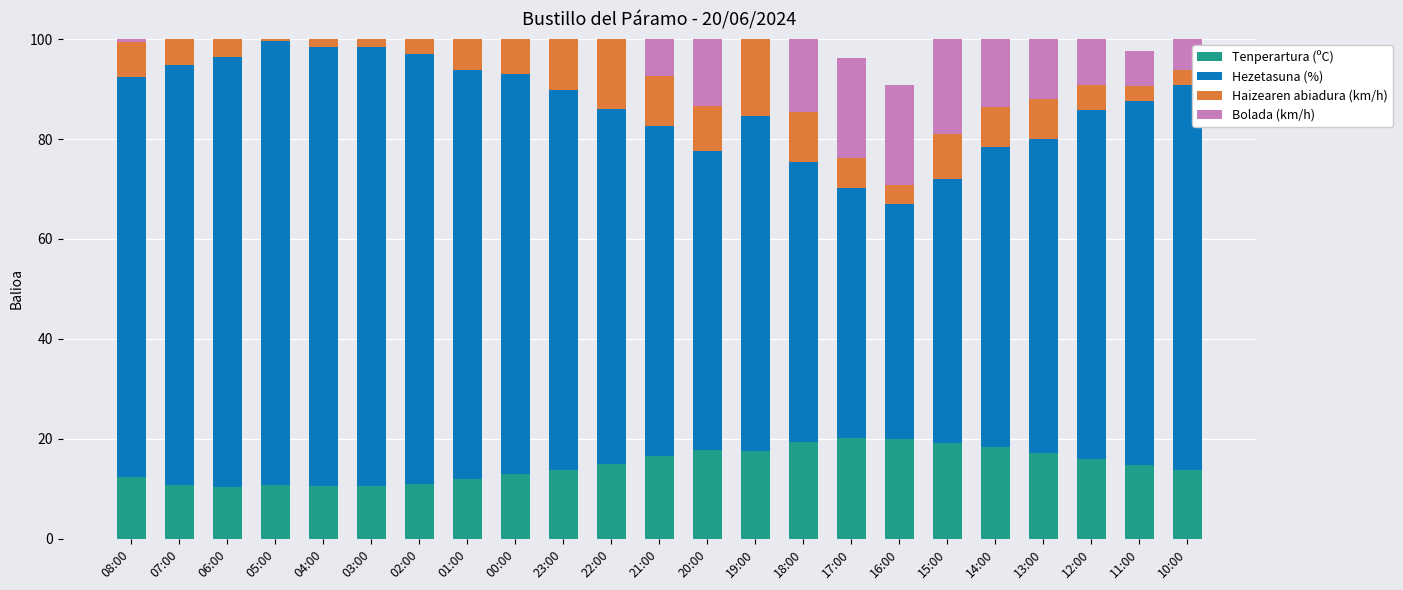

How many distinct data groups are displayed?

4